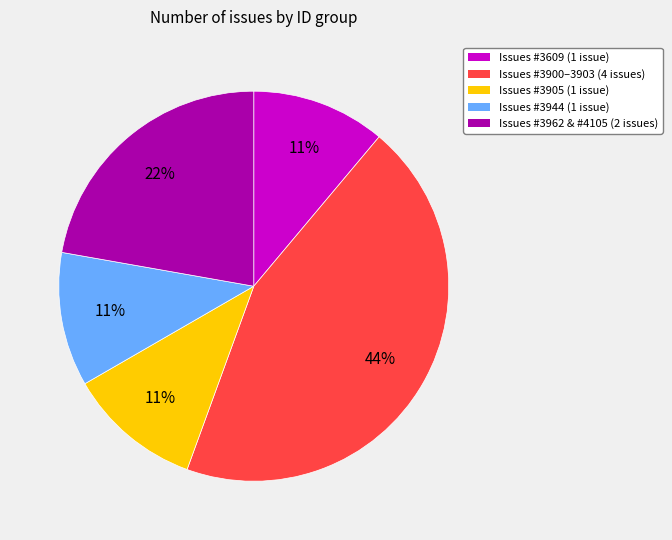

To the nearest percent, what is the average slice percentage?

20%